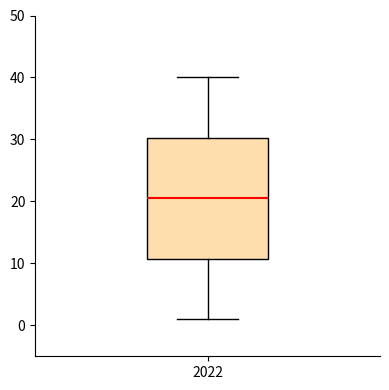

Read this box plot against the y-axis: the position of the median line, the range covered by the box, and the ends of both whiskers. The values are not printed on the chart, so give them approximately, as read against the axis.

median 21, box 11 to 30, whiskers 1 to 40